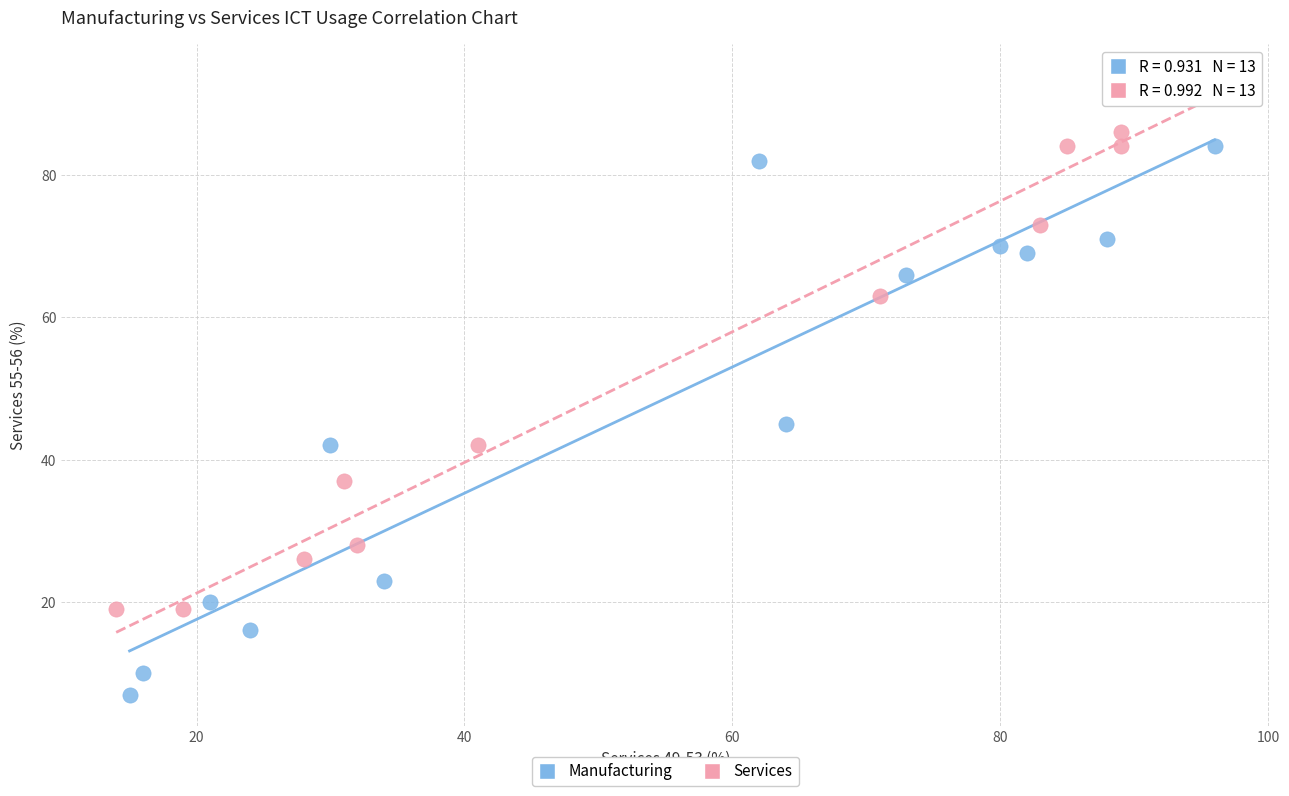

Which series reaches the maximum Y coordinate?

Services